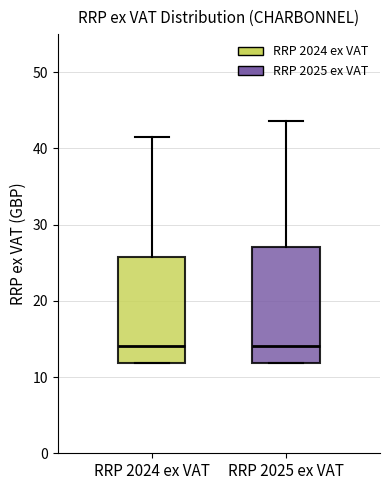

Reading left to right, read every box against the y-axis: the position of its median line, the range the box covers, and the ends of its whiskers. The values are not printed on the chart, so give them approximately, as read against the axis.

RRP 2024 ex VAT: median 14, box 12 to 26, whiskers 12 to 42
RRP 2025 ex VAT: median 14, box 12 to 27, whiskers 12 to 44